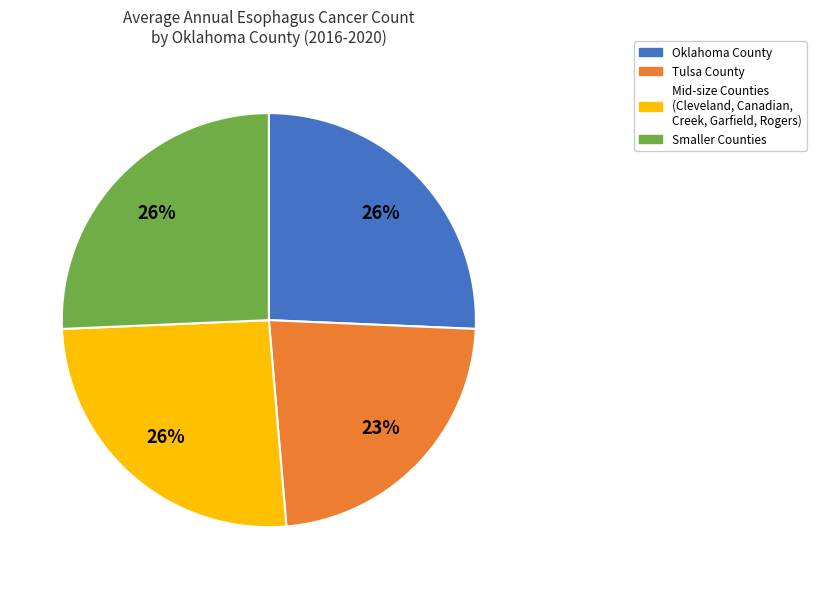

Approximately how many times larger is the value at Mid-size Counties (Cleveland, Canadian, Creek, Garfield, Rogers) compared to Tulsa County?

1.1